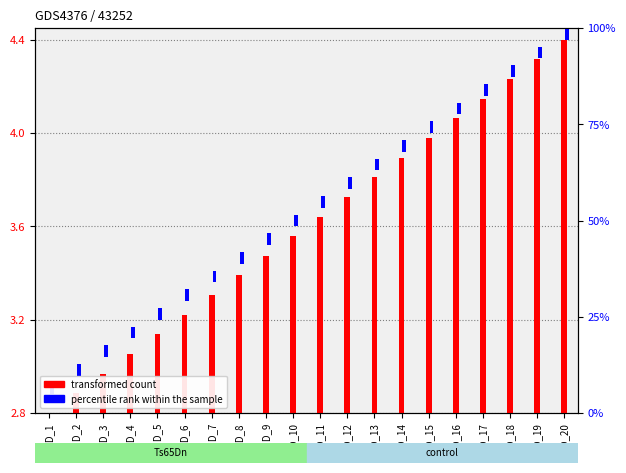

How many groups of bars are there?

20